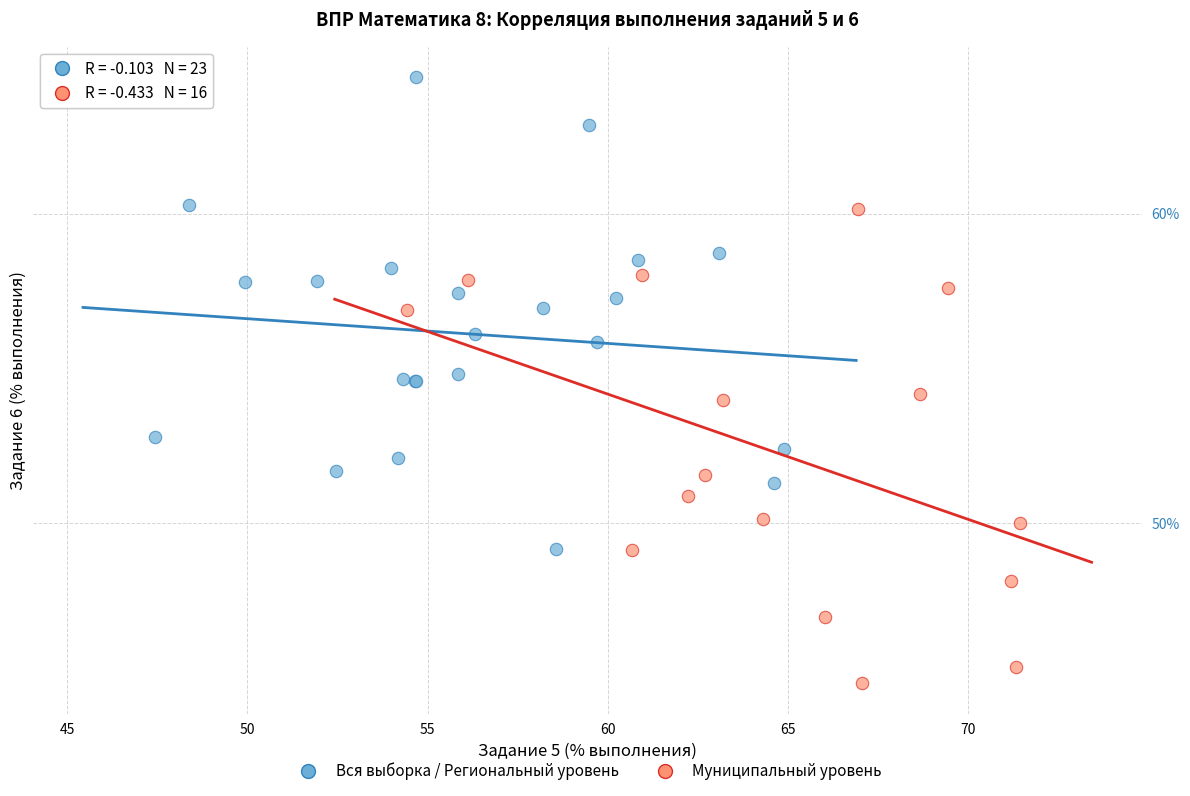

Which series reaches the minimum Y coordinate?

Муниципальный уровень